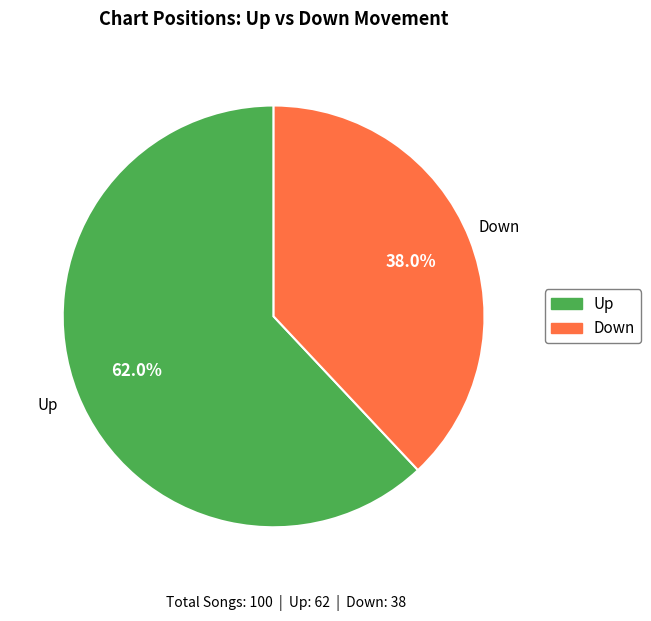

What percentage do Up and Down together represent?

100.0%